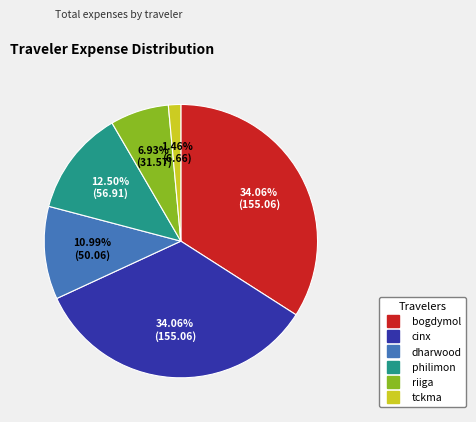

Does any single category account for the majority?

No